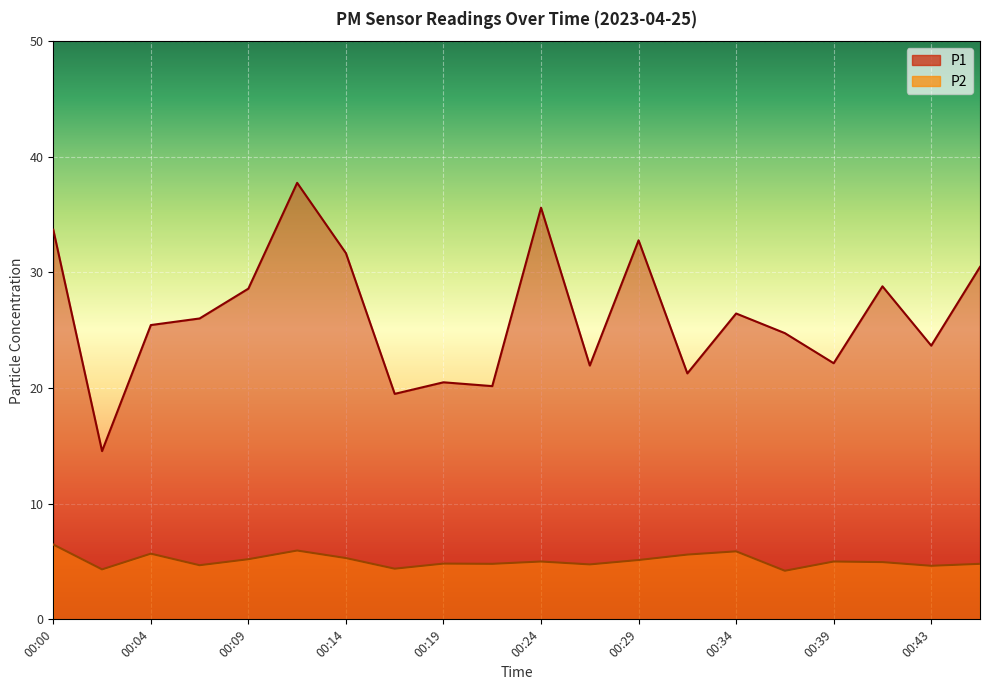

Where is the first local minimum for P2?

00:02